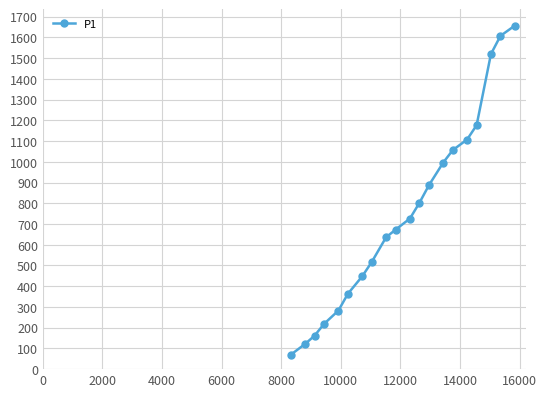

Reading left to right, what are all the values shown in this chart?

69.2	121.2	161.2	218.4	282.4	363.6	447.6	516.8	635.6	672.8	726.0	802.0	887.2	996.4	1056.4	1107.2	1176.4	1519.2	1607.2	1656.4